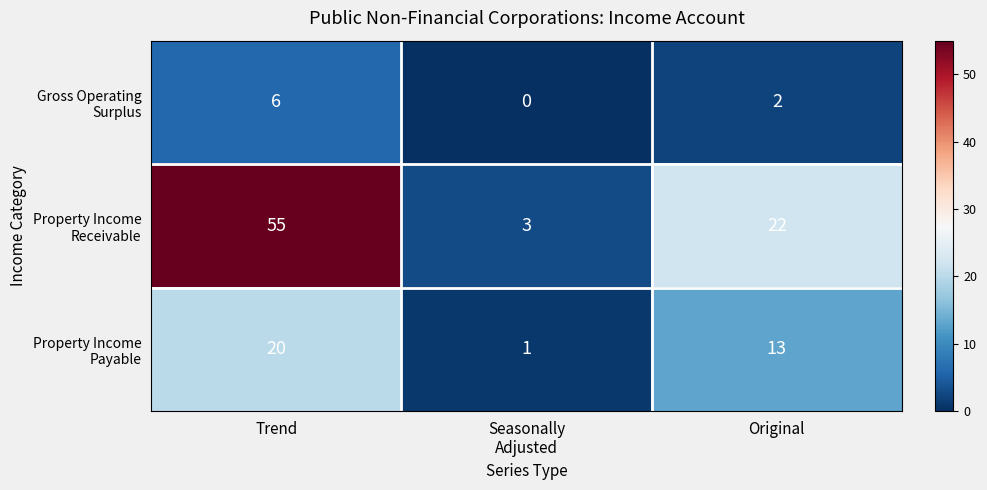

How many distinct data groups are displayed?

3